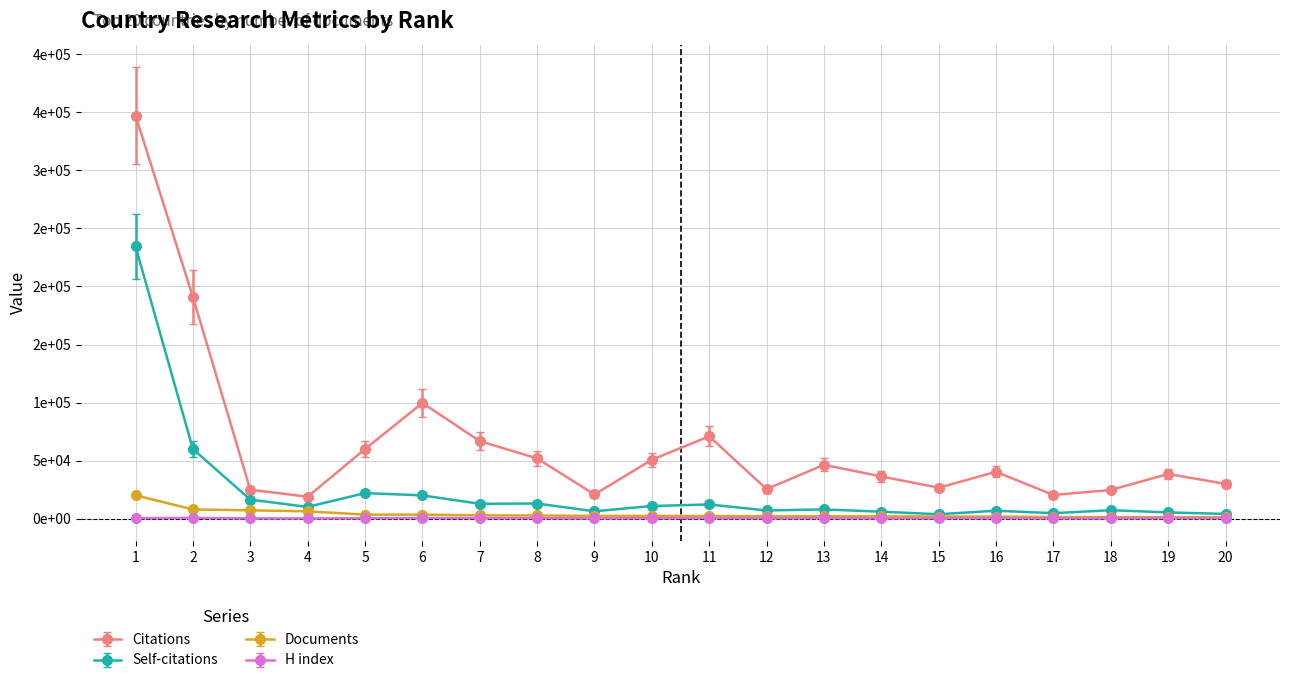

True or false: H index has a value of 178.7 at 20.

False